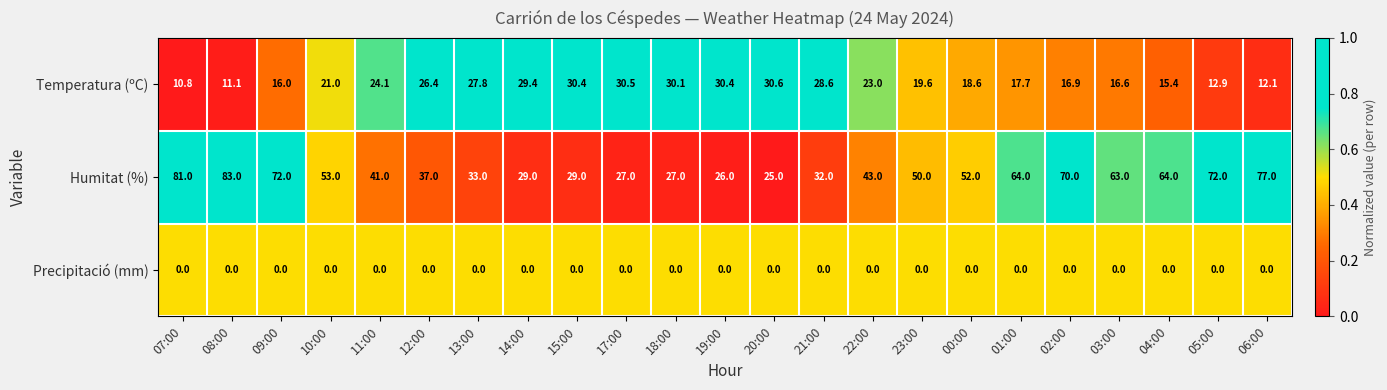

Which series has the widest spread of values?

Humitat (%)